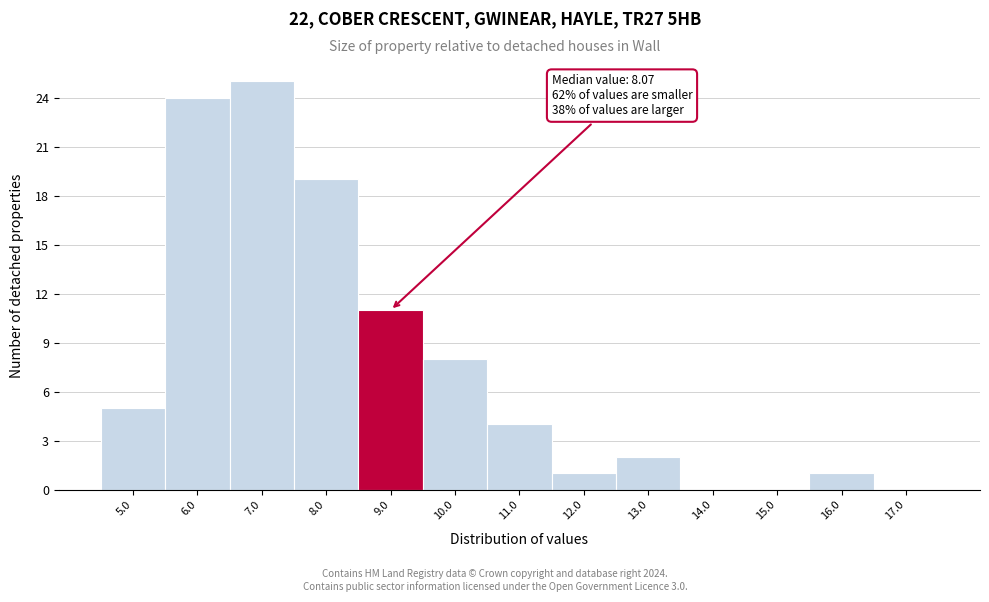

Reading left to right, list all the values displayed in this chart.

5.0=5	6.0=24	7.0=25	8.0=19	9.0=11	10.0=8	11.0=4	12.0=1	13.0=2	14.0=0	15.0=0	16.0=1	17.0=0